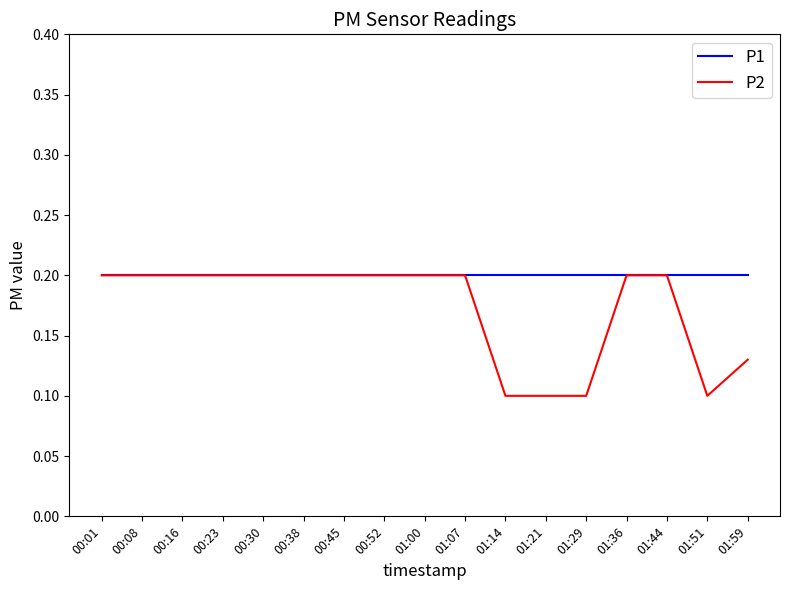

Which series has the largest range (max minus min)?

P2